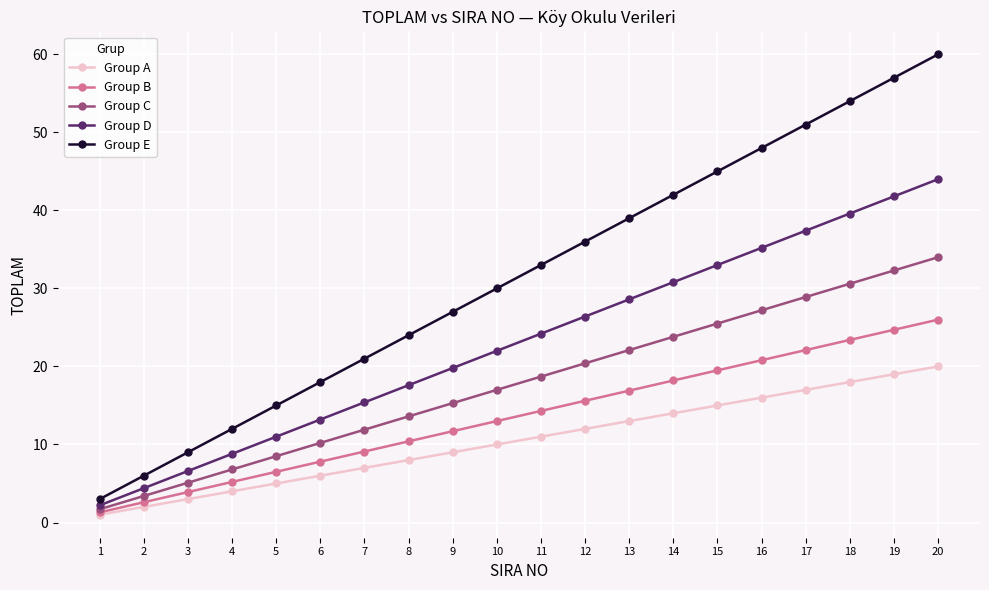

True or false: Group E and Group B intersect in this chart.

False